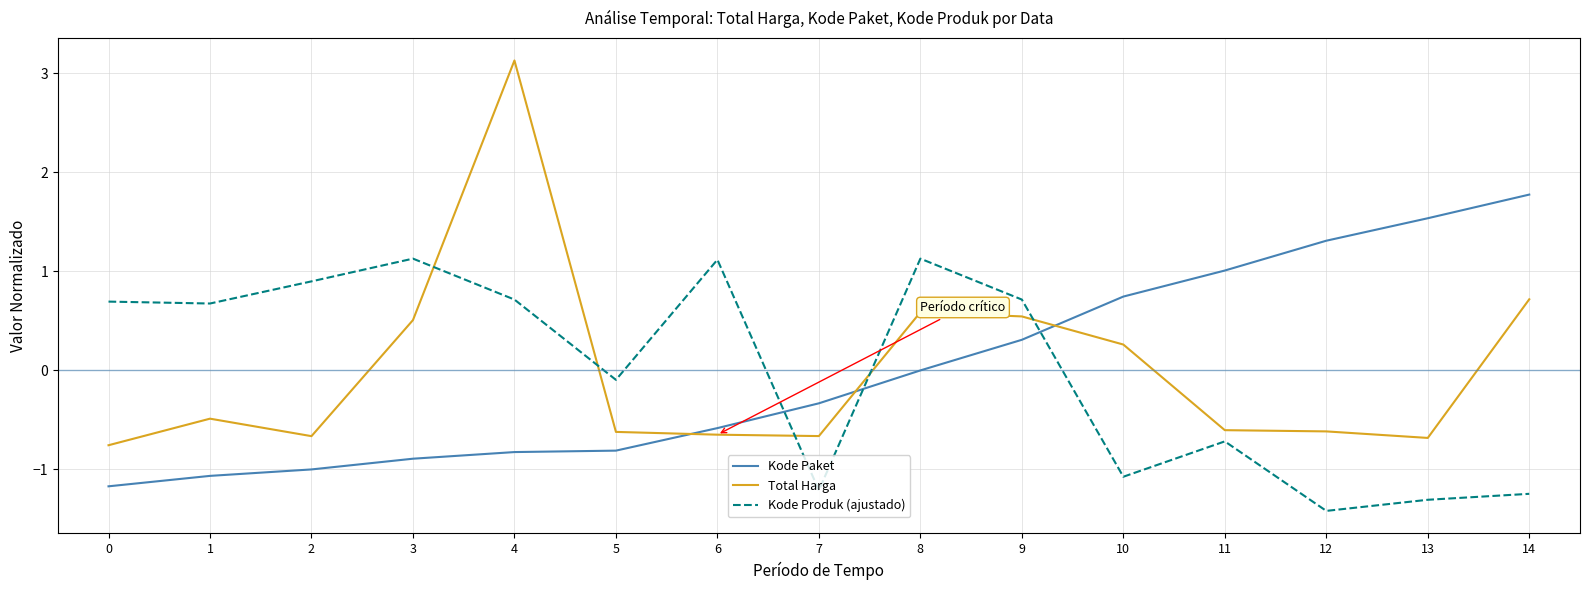

What is the maximum value shown in the chart?

3.1